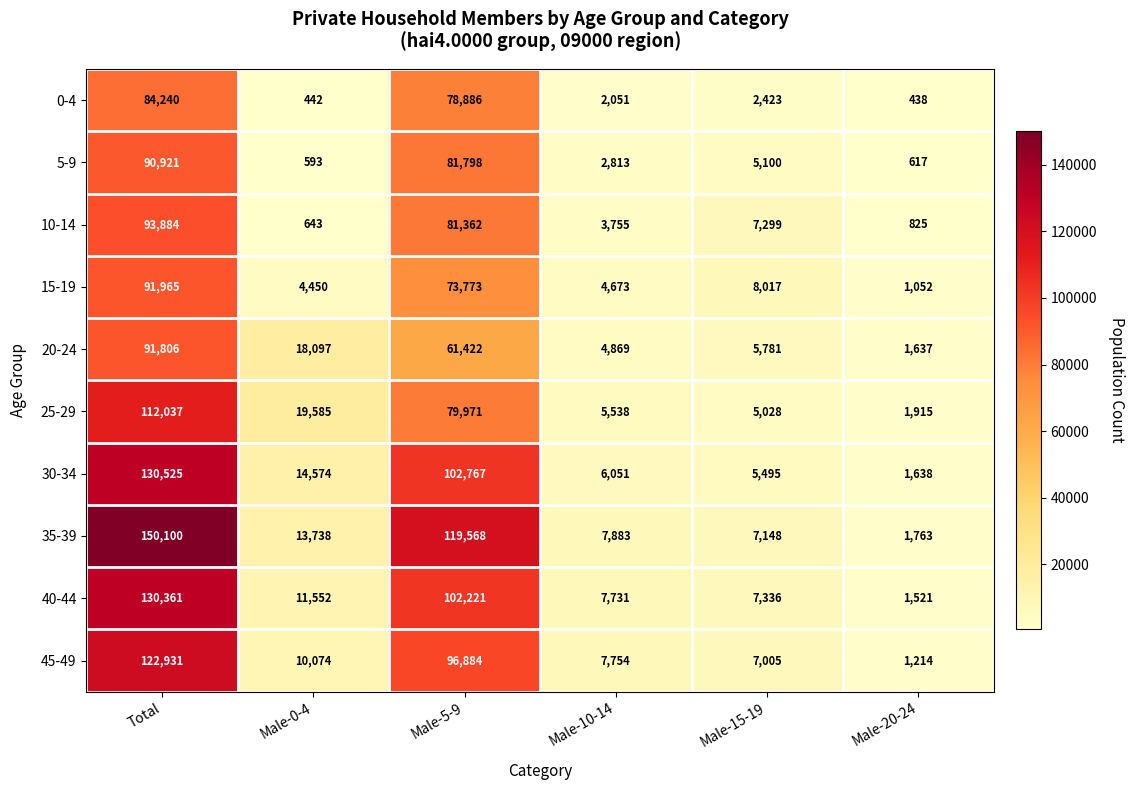

What value does the 5-9 series have at Male-20-24?

617